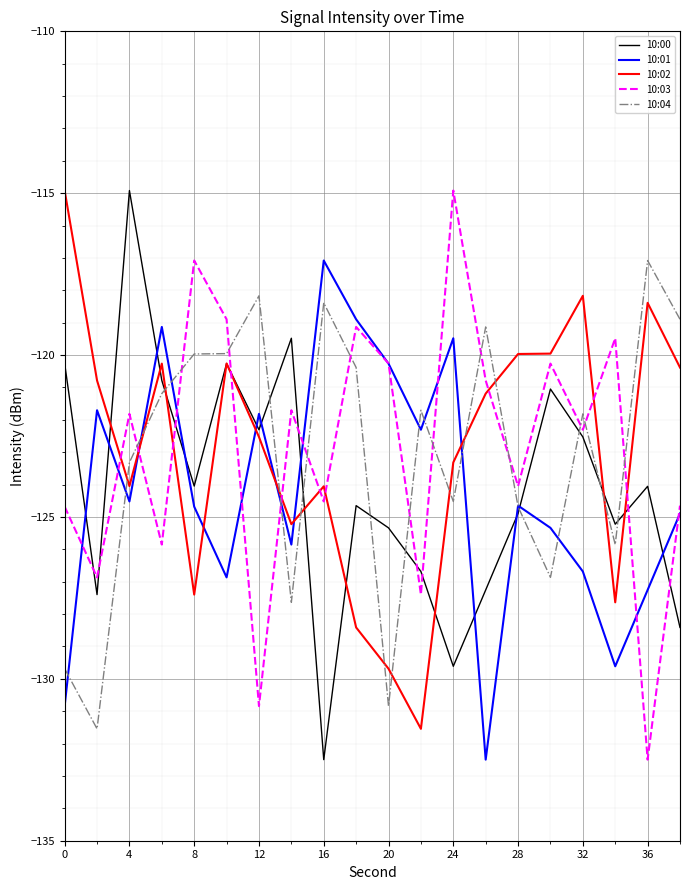

Which series ends up on top after the final intersection of 10:04 and 10:02?

10:04